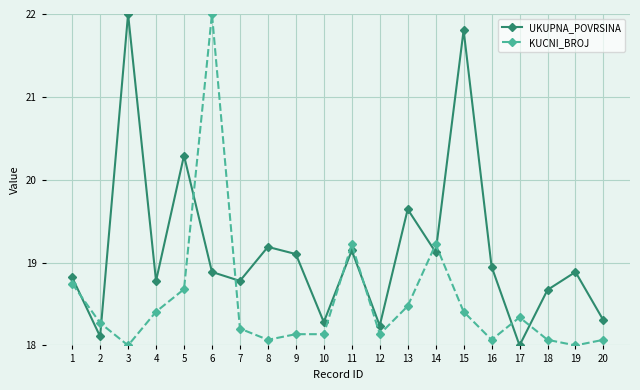

Between which two adjacent categories do UKUPNA_POVRSINA and KUCNI_BROJ first intersect?

1 and 2